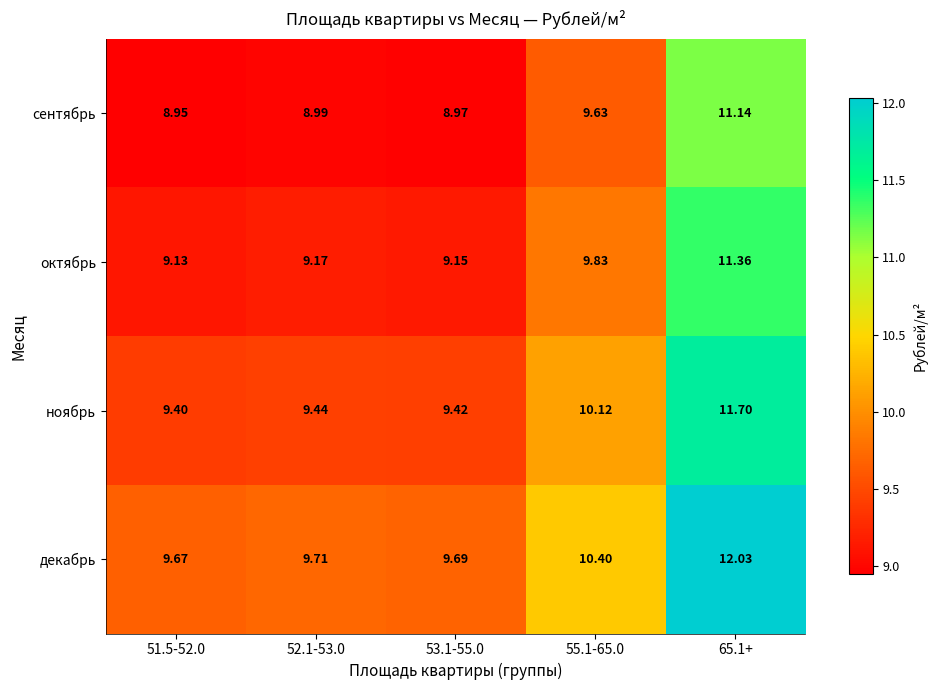

Which series has the largest total across all categories?

декабрь